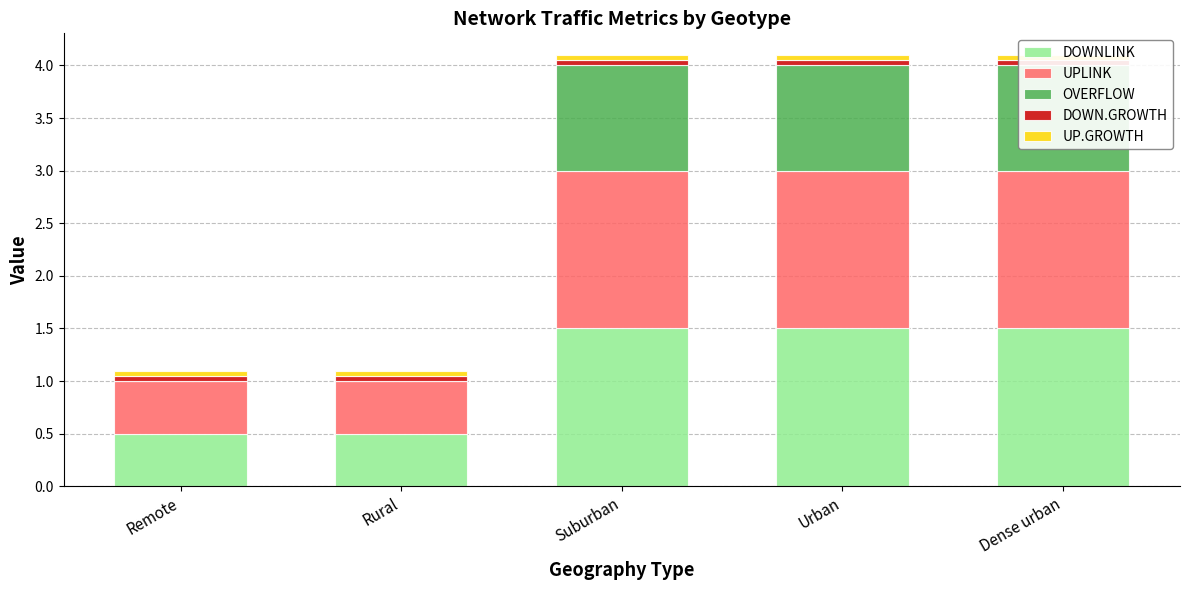

Reading right to left, what are all the values shown in this chart?

DOWNLINK: 1.5	1.5	1.5	0.5	0.5
UPLINK: 1.5	1.5	1.5	0.5	0.5
OVERFLOW: 1.0	1.0	1.0	0.0	0.0
DOWN.GROWTH: 0.1	0.1	0.1	0.1	0.1
UP.GROWTH: 0.1	0.1	0.1	0.1	0.1